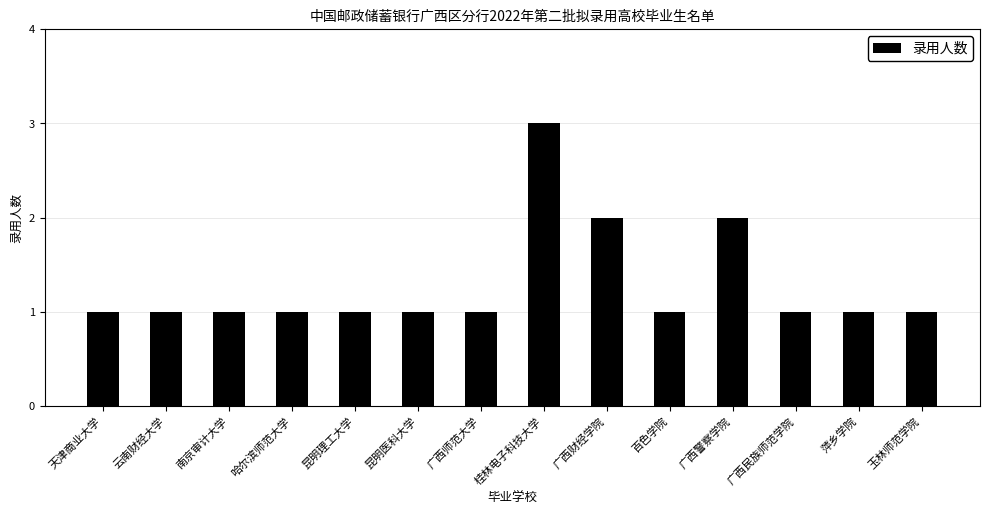

What is the label of the 1st bar from the left?

天津商业大学